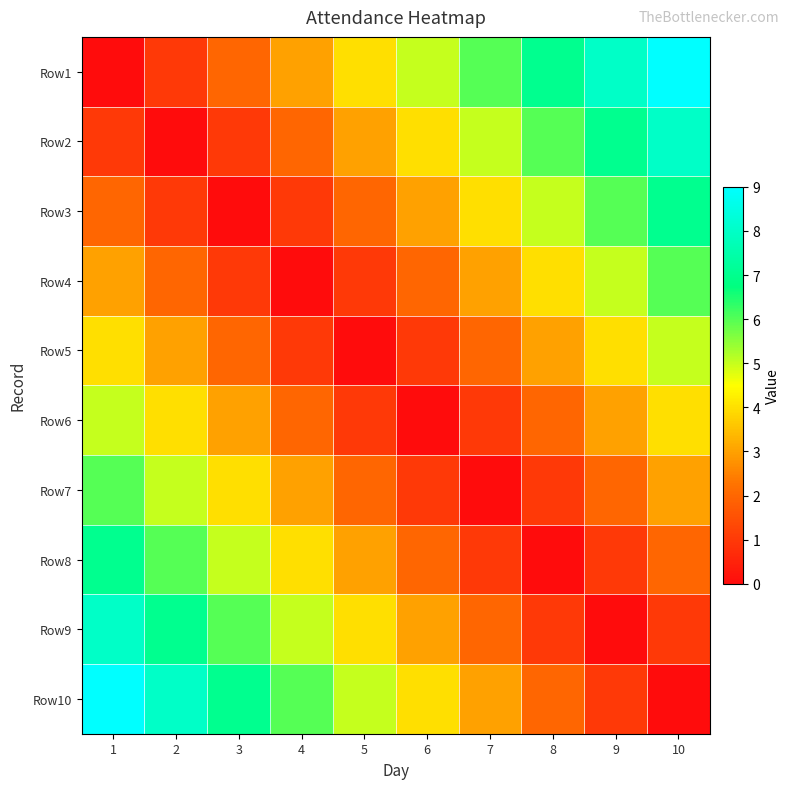

What is the difference between the highest and lowest values at 8?

7